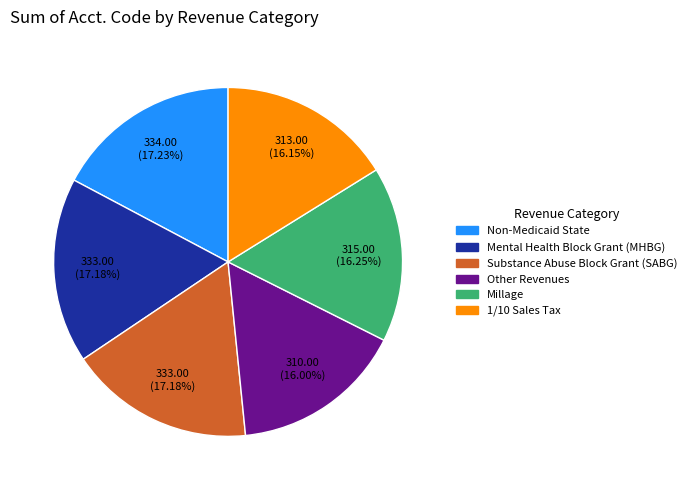

What percentage is the Mental Health Block Grant (MHBG) slice, to the nearest percent?

17%